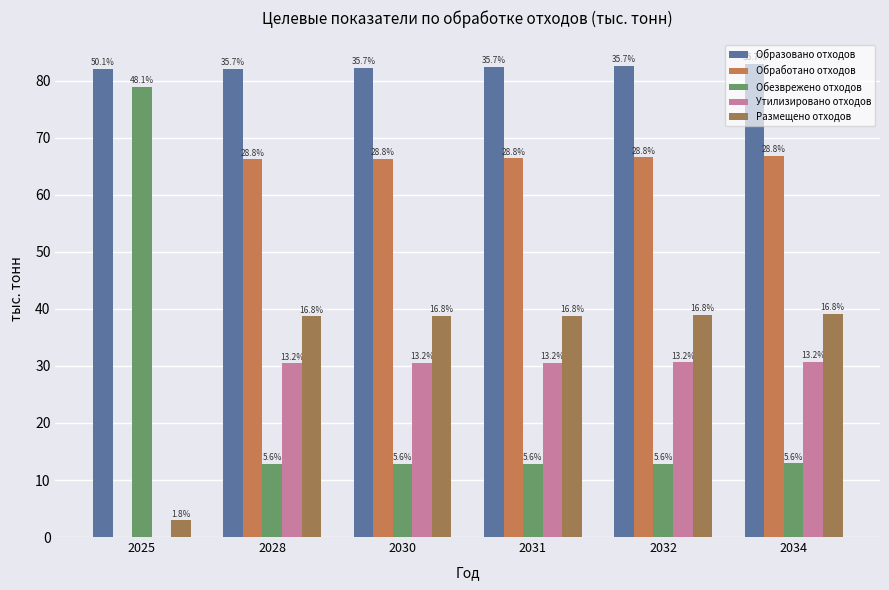

Are the bars horizontal?

No